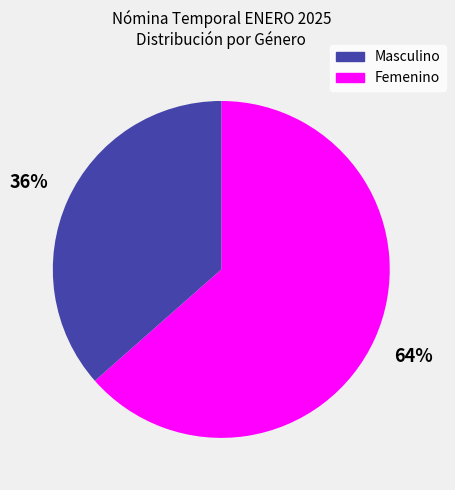

How many slices are in this pie chart?

2